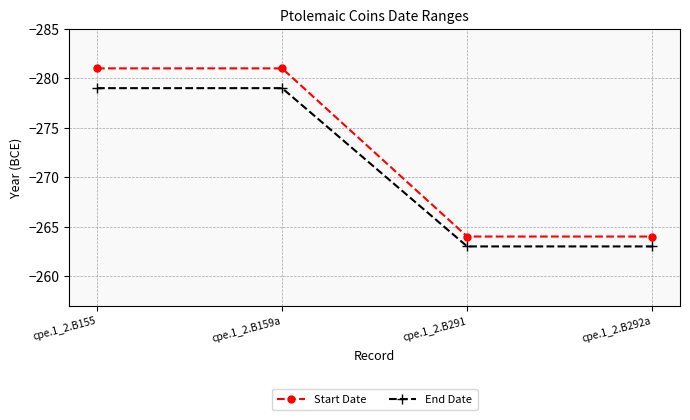

How many categories are shown in the chart?

4